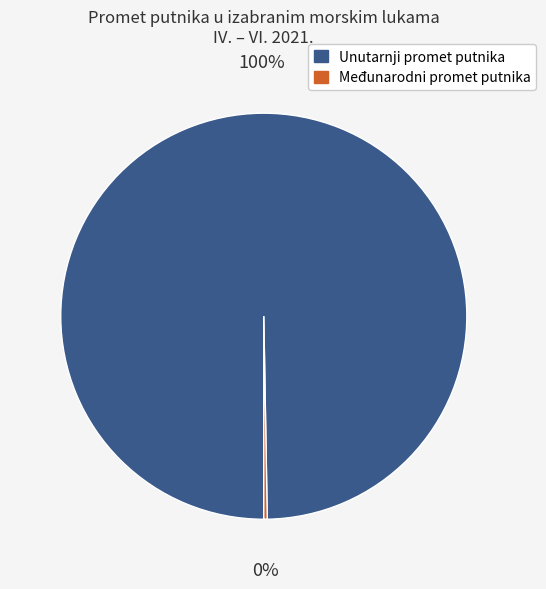

To the nearest percent, what is the average slice percentage?

50%